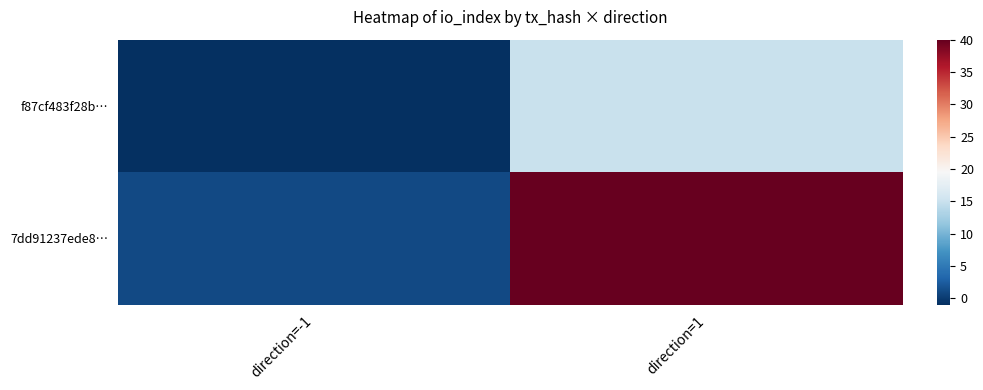

At which label does f87cf483f28b… reach its peak?

direction=1